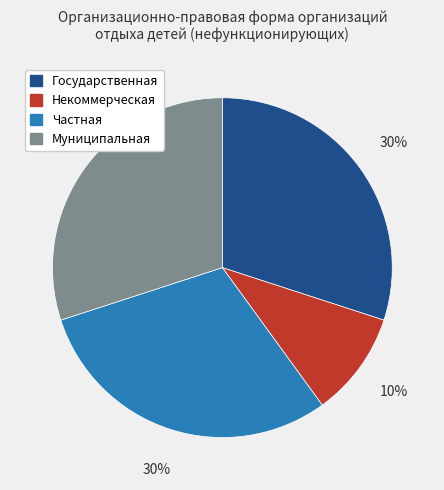

To the nearest percent, what is the combined percentage of Частная and Государственная?

60%